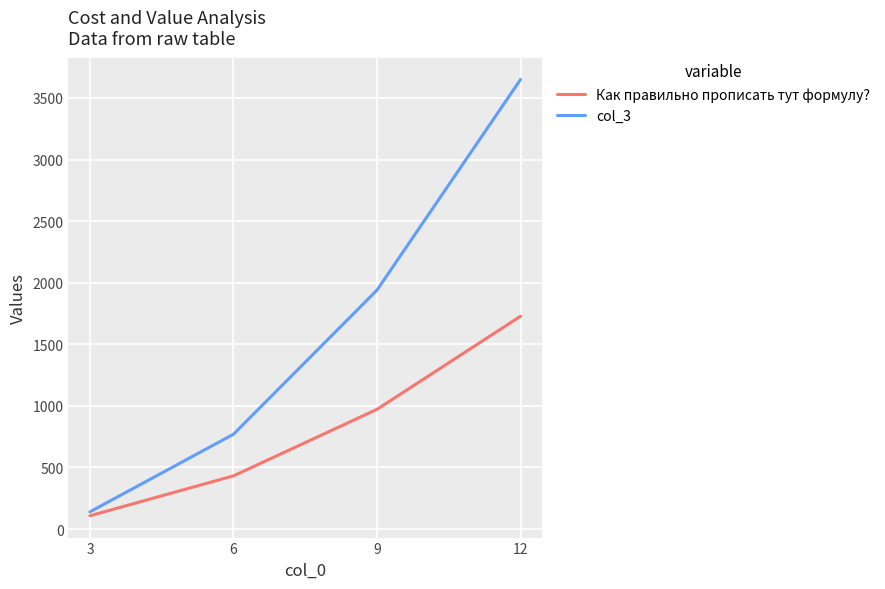

Reading left to right, what are all the values shown in this chart?

Как правильно прописать тут формулу?: 108	432	972	1728
col_3: 140	770	1940	3650